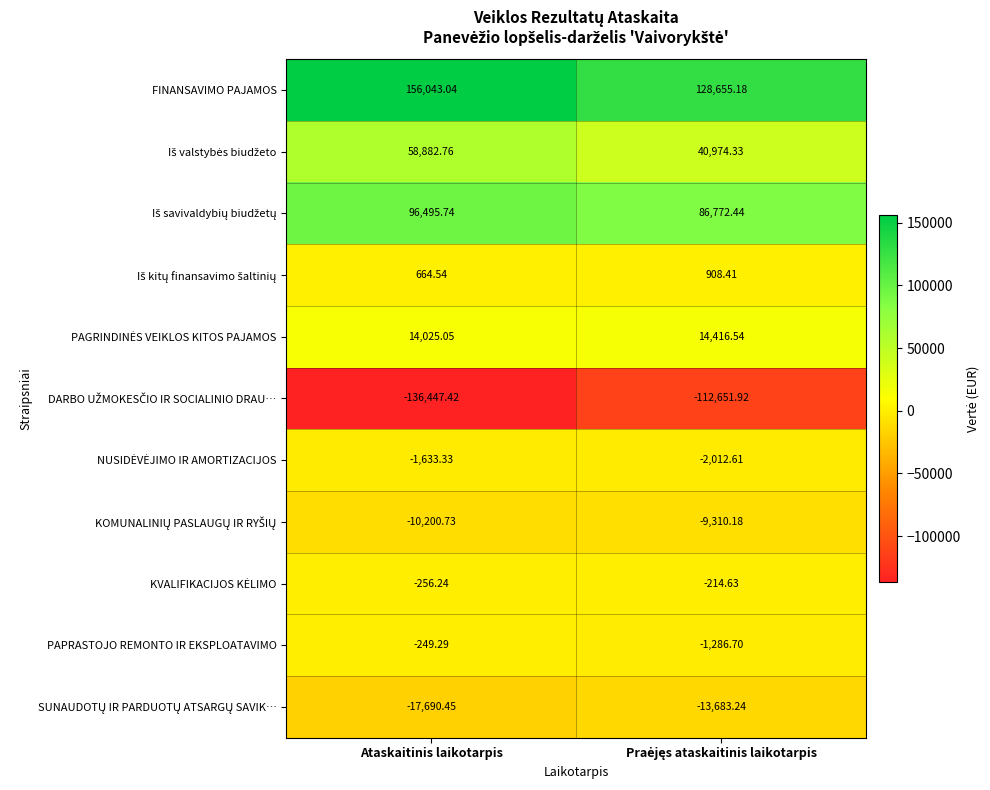

Where is PAPRASTOJO REMONTO IR EKSPLOATAVIMO nearest to the value -767?

Ataskaitinis laikotarpis